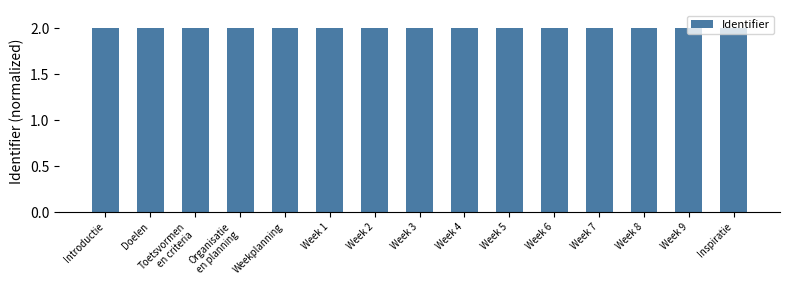

What is the label of the 5th bar from the left?

Weekplanning